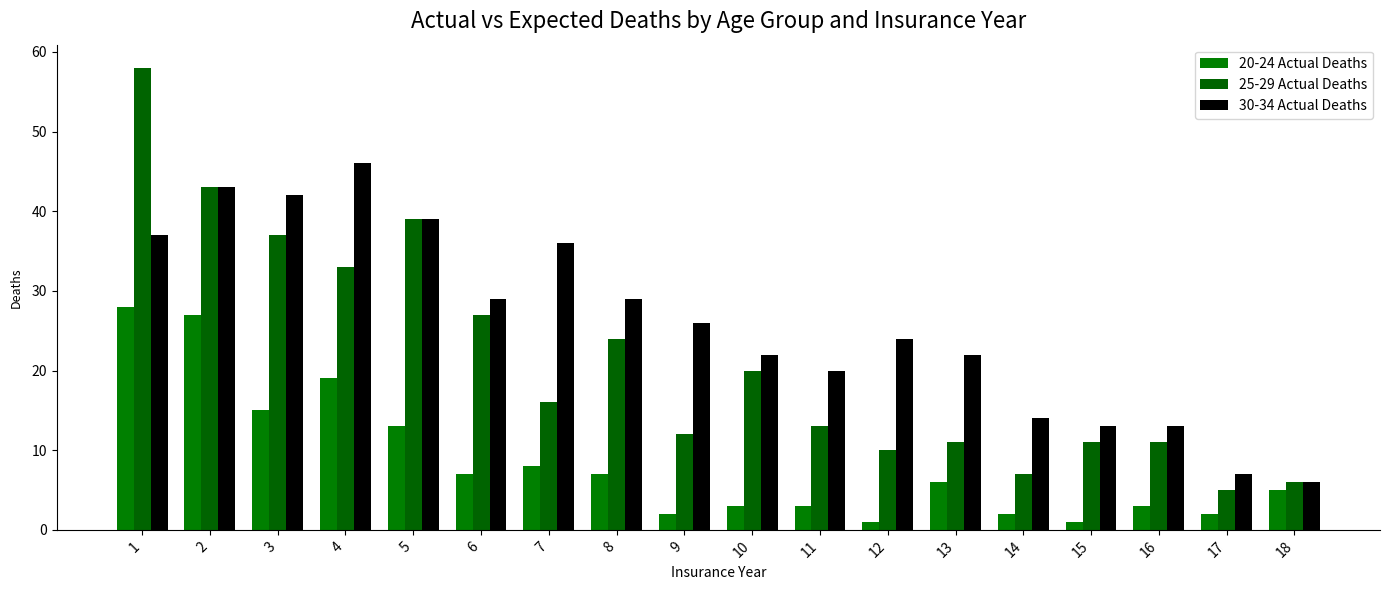

At which category does the chart reach its peak across all series?

1